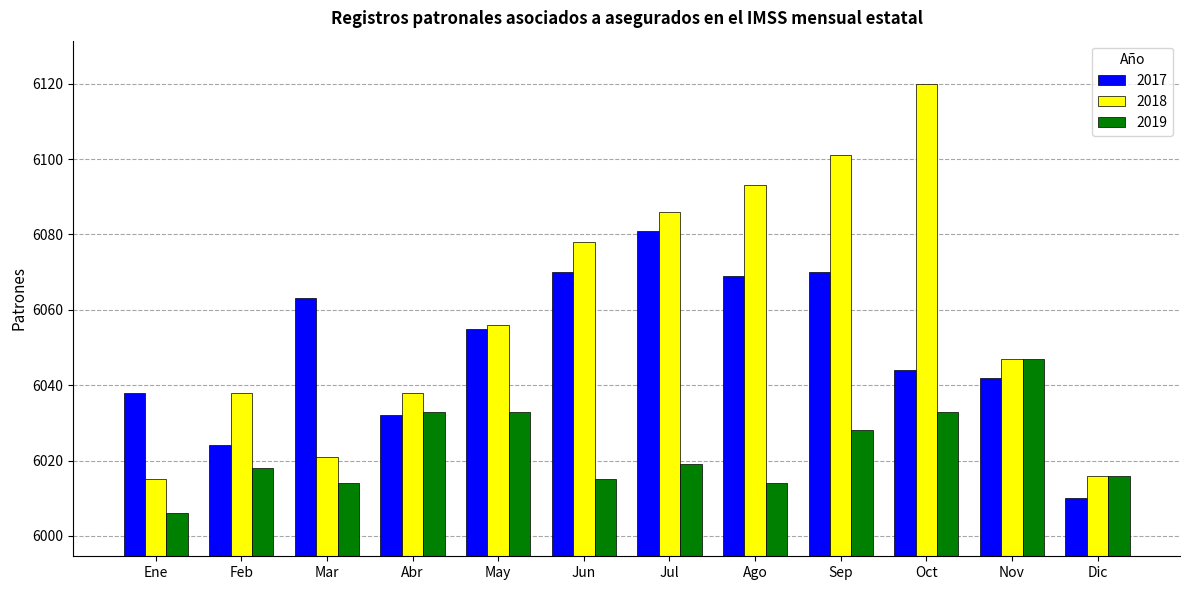

What value does the 2019 series have at Sep, to the nearest 10?

6030